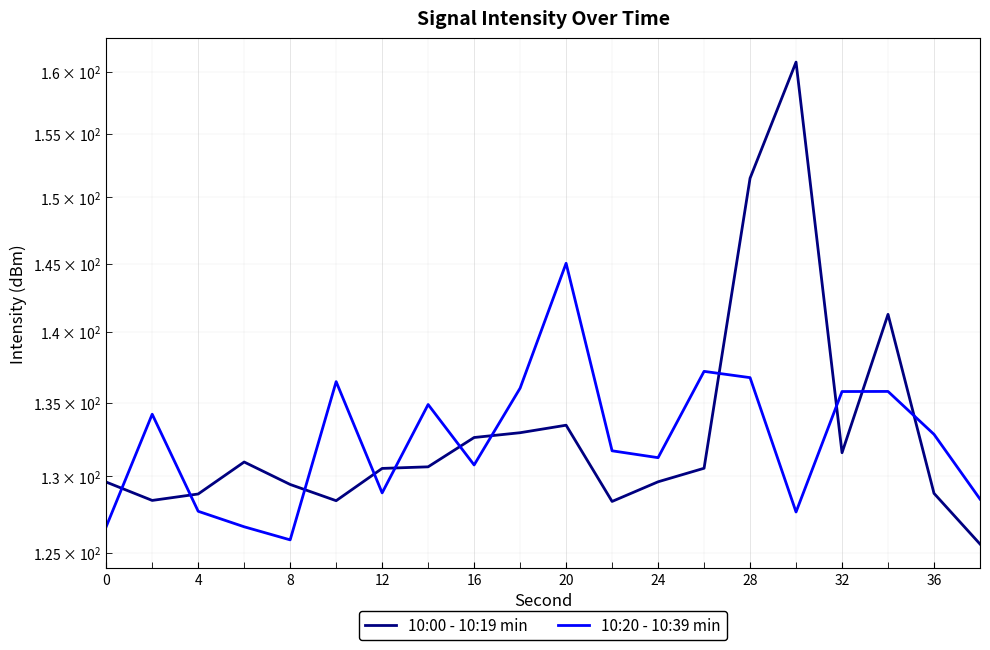

How many lines are shown in the chart?

2